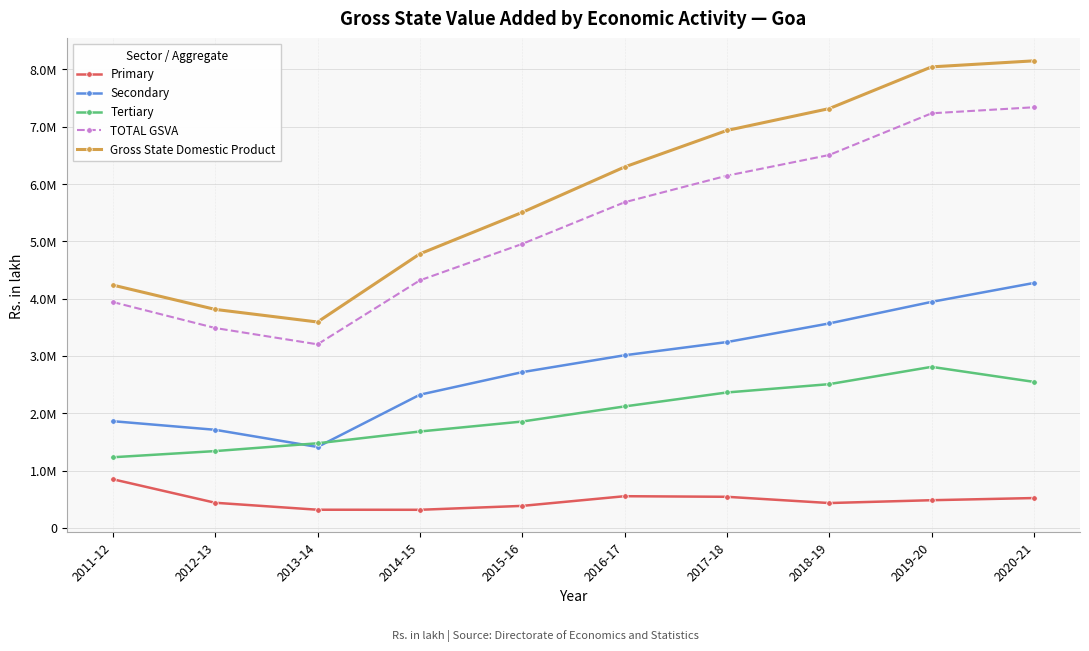

Is this an area chart (filled region under the line)?

No